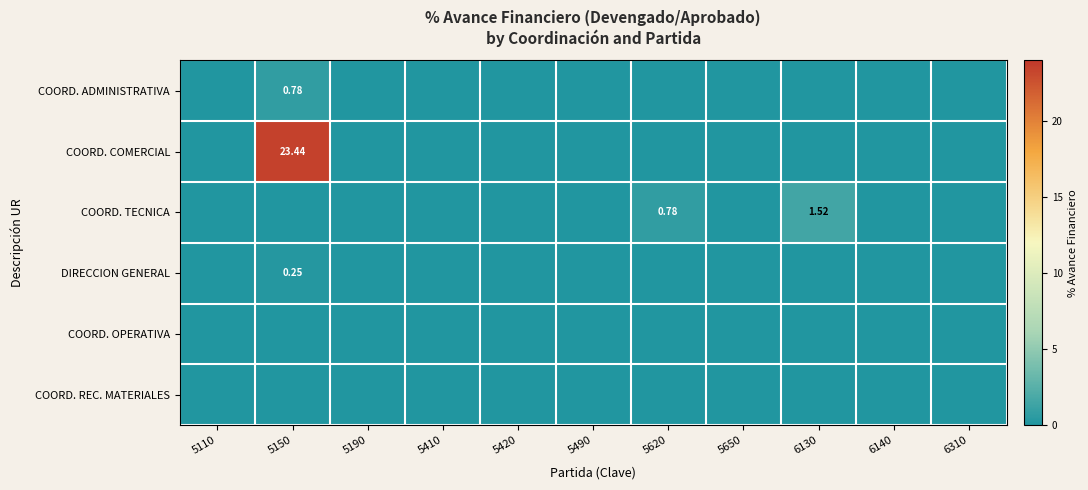

What is the sum of all COORD. TECNICA values?

2.3